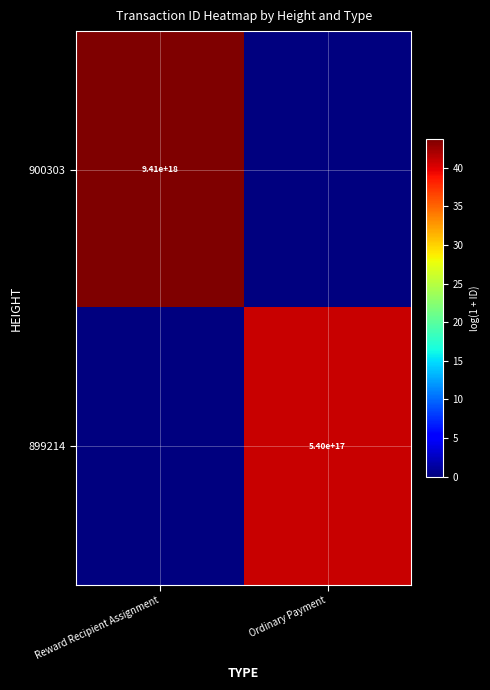

Is it true that 899214 equals 870576185124026752 at Ordinary Payment?

False